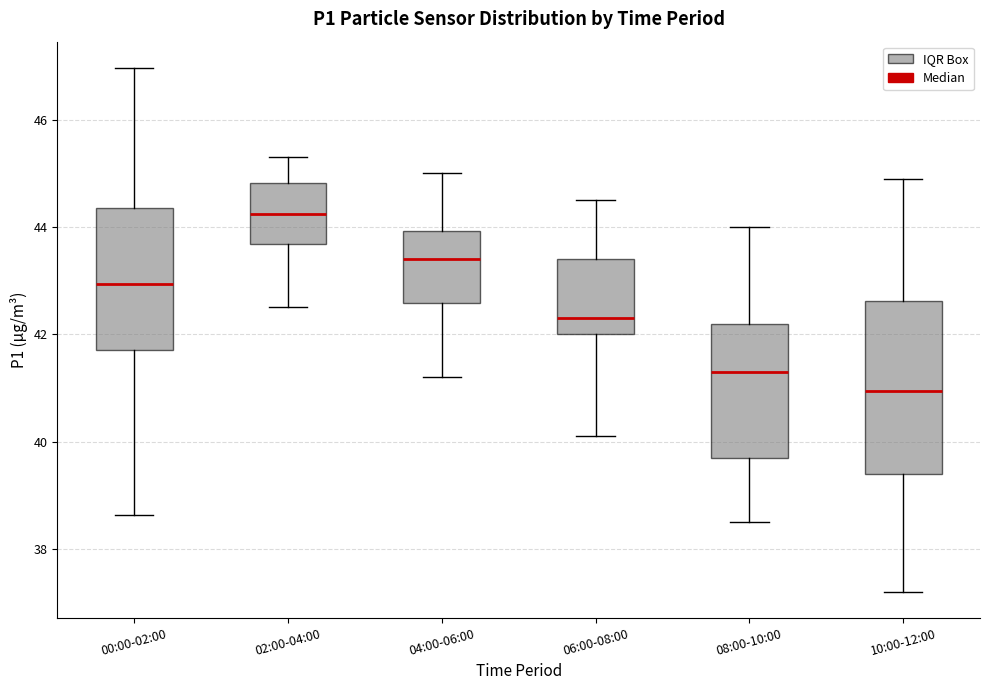

Reading left to right, transcribe this box plot: for each box, give where its median line is, the range the box spans, and where its two whiskers end, as read against the y-axis. The values are not printed on the chart, so give them approximately, as read against the axis.

00:00-02:00: median 43.0, box 41.8 to 44.4, whiskers 38.6 to 47.0
02:00-04:00: median 44.2, box 43.6 to 44.8, whiskers 42.6 to 45.4
04:00-06:00: median 43.4, box 42.6 to 44.0, whiskers 41.2 to 45.0
06:00-08:00: median 42.4, box 42.0 to 43.4, whiskers 40.2 to 44.6
08:00-10:00: median 41.4, box 39.8 to 42.2, whiskers 38.6 to 44.0
10:00-12:00: median 41.0, box 39.4 to 42.6, whiskers 37.2 to 45.0